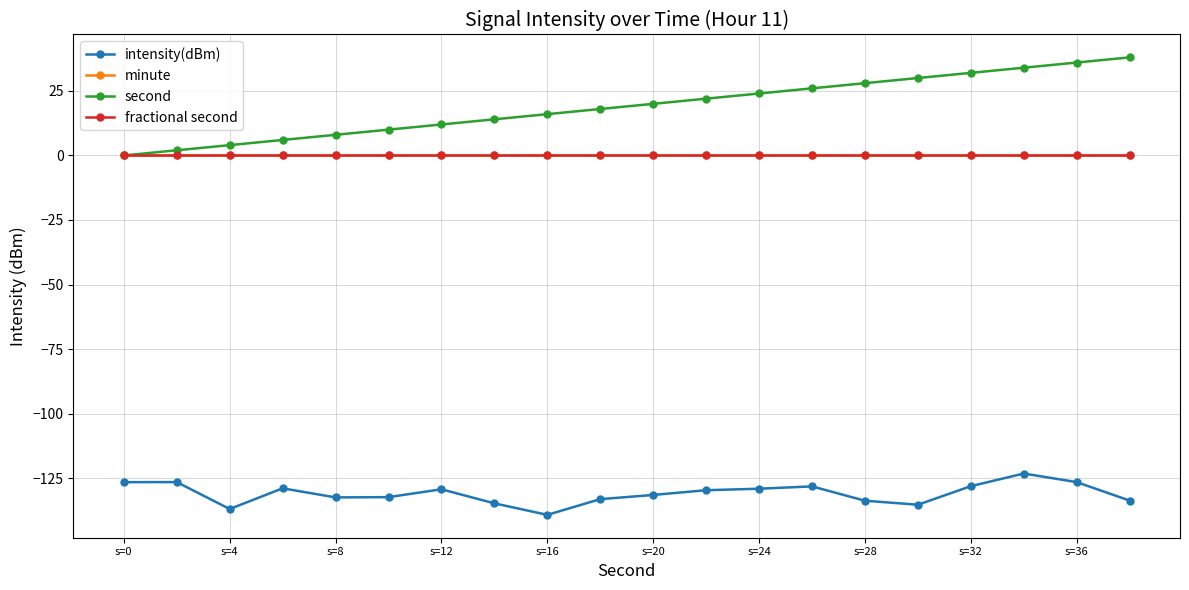

True or false: minute has more than 0 points higher than both neighbors.

False